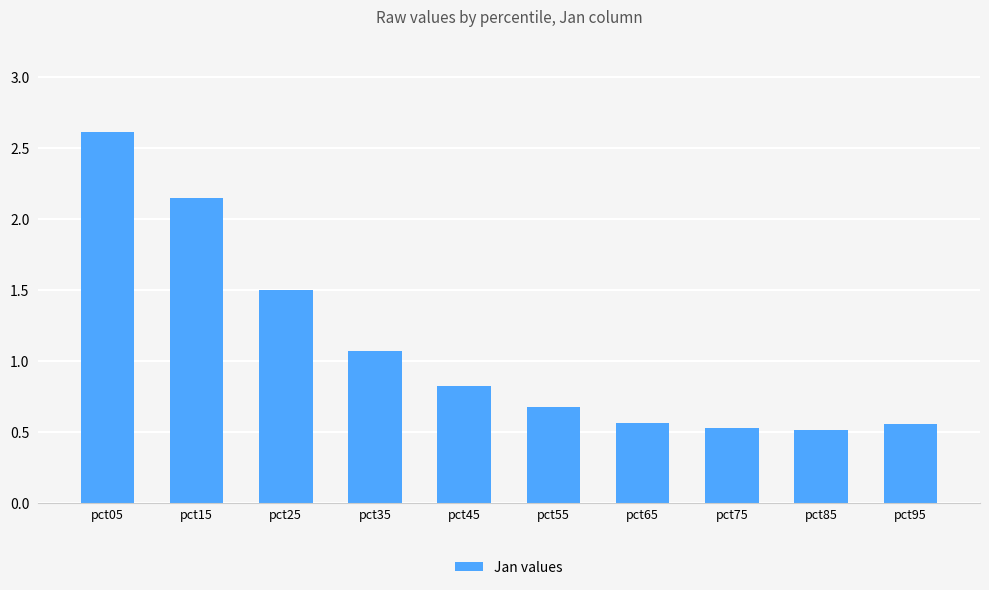

What is the smallest value displayed?

0.5